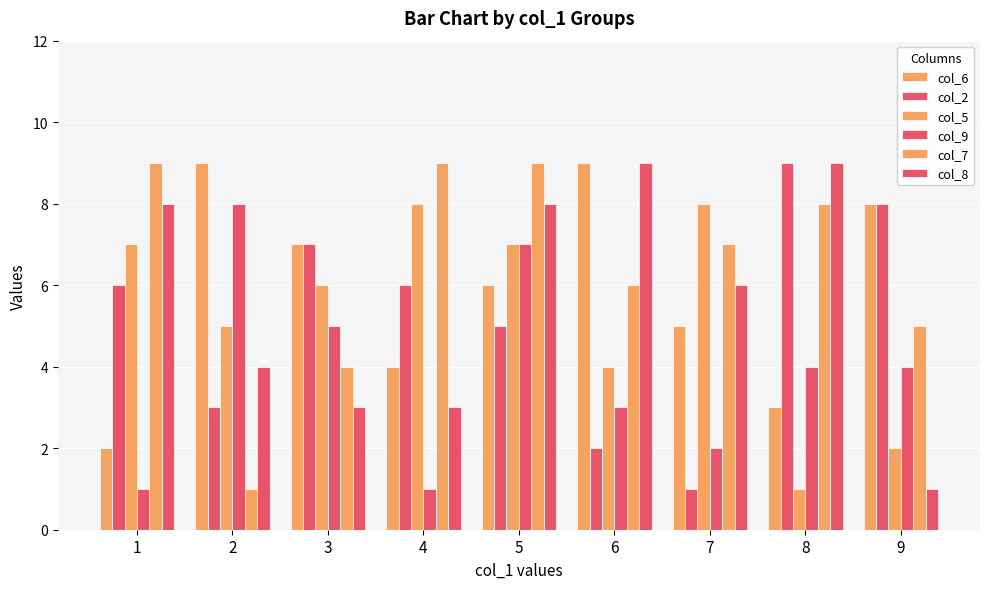

What is the minimum value shown in the chart?

1